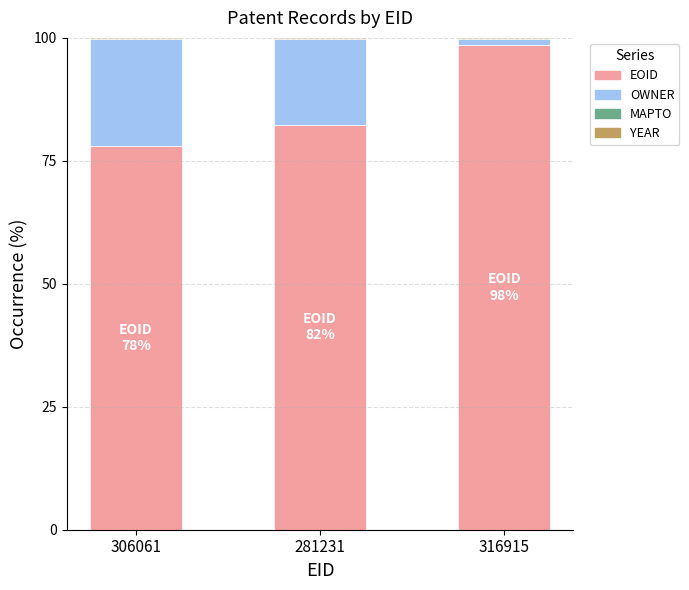

Where does the EOID series first go above 82?

281231